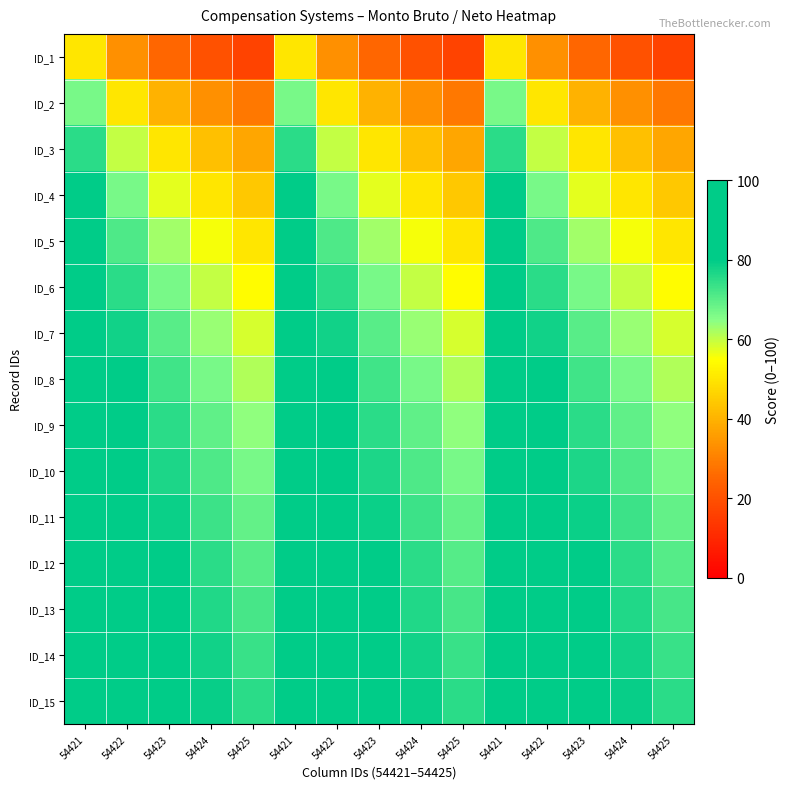

Reading left to right, what are all the values shown in this chart?

ID_1: 54421=50.0	54422=33.3	54423=25.0	54424=20.0	54425=16.7	54421=50.0	54422=33.3	54423=25.0	54424=20.0	54425=16.7	54421=50.0	54422=33.3	54423=25.0	54424=20.0	54425=16.7
ID_2: 54421=66.7	54422=50.0	54423=40.0	54424=33.3	54425=28.6	54421=66.7	54422=50.0	54423=40.0	54424=33.3	54425=28.6	54421=66.7	54422=50.0	54423=40.0	54424=33.3	54425=28.6
ID_3: 54421=75.0	54422=60.0	54423=50.0	54424=42.9	54425=37.5	54421=75.0	54422=60.0	54423=50.0	54424=42.9	54425=37.5	54421=75.0	54422=60.0	54423=50.0	54424=42.9	54425=37.5
ID_4: 54421=80.0	54422=66.7	54423=57.1	54424=50.0	54425=44.4	54421=80.0	54422=66.7	54423=57.1	54424=50.0	54425=44.4	54421=80.0	54422=66.7	54423=57.1	54424=50.0	54425=44.4
ID_5: 54421=83.3	54422=71.4	54423=62.5	54424=55.6	54425=50.0	54421=83.3	54422=71.4	54423=62.5	54424=55.6	54425=50.0	54421=83.3	54422=71.4	54423=62.5	54424=55.6	54425=50.0
ID_6: 54421=85.7	54422=75.0	54423=66.7	54424=60.0	54425=54.5	54421=85.7	54422=75.0	54423=66.7	54424=60.0	54425=54.5	54421=85.7	54422=75.0	54423=66.7	54424=60.0	54425=54.5
ID_7: 54421=87.5	54422=77.8	54423=70.0	54424=63.6	54425=58.3	54421=87.5	54422=77.8	54423=70.0	54424=63.6	54425=58.3	54421=87.5	54422=77.8	54423=70.0	54424=63.6	54425=58.3
ID_8: 54421=88.9	54422=80.0	54423=72.7	54424=66.7	54425=61.5	54421=88.9	54422=80.0	54423=72.7	54424=66.7	54425=61.5	54421=88.9	54422=80.0	54423=72.7	54424=66.7	54425=61.5
ID_9: 54421=90.0	54422=81.8	54423=75.0	54424=69.2	54425=64.3	54421=90.0	54422=81.8	54423=75.0	54424=69.2	54425=64.3	54421=90.0	54422=81.8	54423=75.0	54424=69.2	54425=64.3
ID_10: 54421=90.9	54422=83.3	54423=76.9	54424=71.4	54425=66.7	54421=90.9	54422=83.3	54423=76.9	54424=71.4	54425=66.7	54421=90.9	54422=83.3	54423=76.9	54424=71.4	54425=66.7
ID_11: 54421=91.7	54422=84.6	54423=78.6	54424=73.3	54425=68.8	54421=91.7	54422=84.6	54423=78.6	54424=73.3	54425=68.8	54421=91.7	54422=84.6	54423=78.6	54424=73.3	54425=68.8
ID_12: 54421=92.3	54422=85.7	54423=80.0	54424=75.0	54425=70.6	54421=92.3	54422=85.7	54423=80.0	54424=75.0	54425=70.6	54421=92.3	54422=85.7	54423=80.0	54424=75.0	54425=70.6
ID_13: 54421=92.9	54422=86.7	54423=81.2	54424=76.5	54425=72.2	54421=92.9	54422=86.7	54423=81.2	54424=76.5	54425=72.2	54421=92.9	54422=86.7	54423=81.2	54424=76.5	54425=72.2
ID_14: 54421=93.3	54422=87.5	54423=82.4	54424=77.8	54425=73.7	54421=93.3	54422=87.5	54423=82.4	54424=77.8	54425=73.7	54421=93.3	54422=87.5	54423=82.4	54424=77.8	54425=73.7
ID_15: 54421=93.8	54422=88.2	54423=83.3	54424=78.9	54425=75.0	54421=93.8	54422=88.2	54423=83.3	54424=78.9	54425=75.0	54421=93.8	54422=88.2	54423=83.3	54424=78.9	54425=75.0